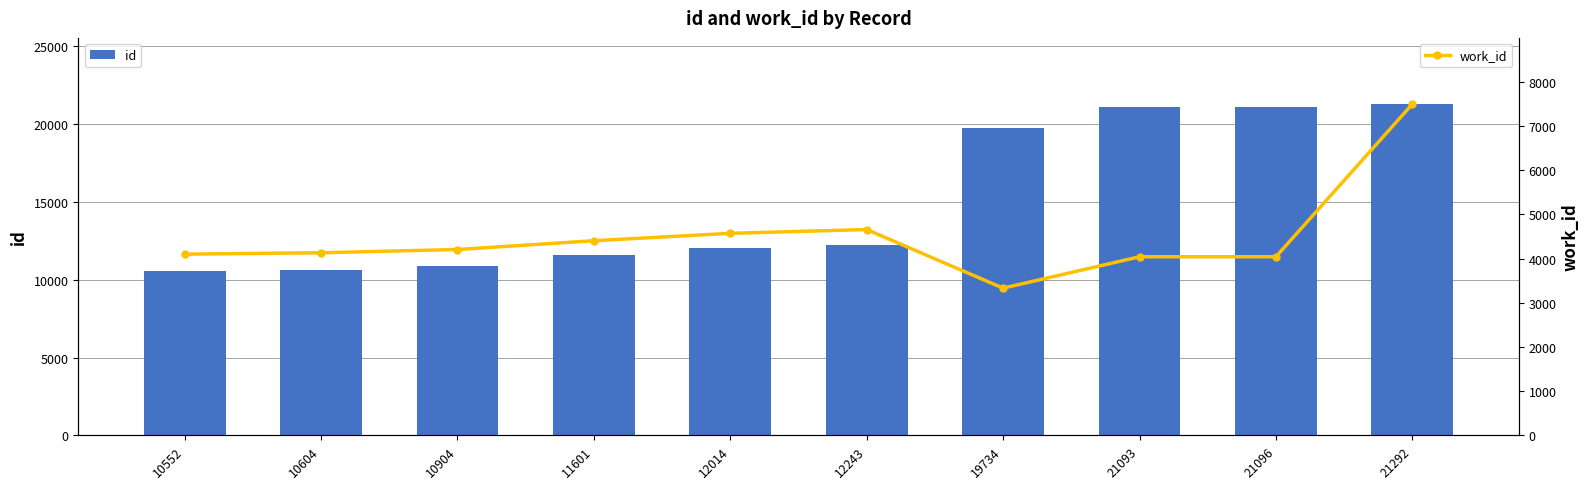

At which label does work_id first exceed 4204?

11601